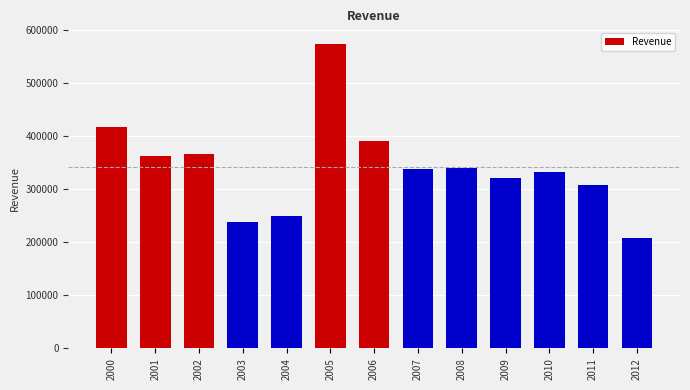

What is the value of the 6th bar from the left?

575294